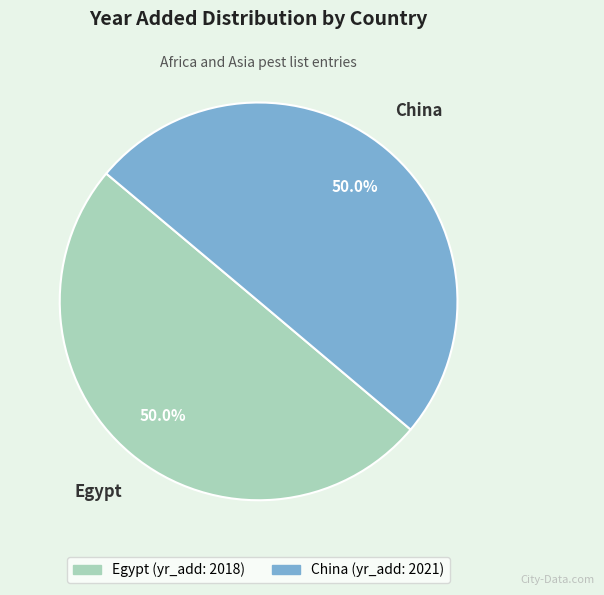

What percentage is the China slice, to the nearest percent?

50%